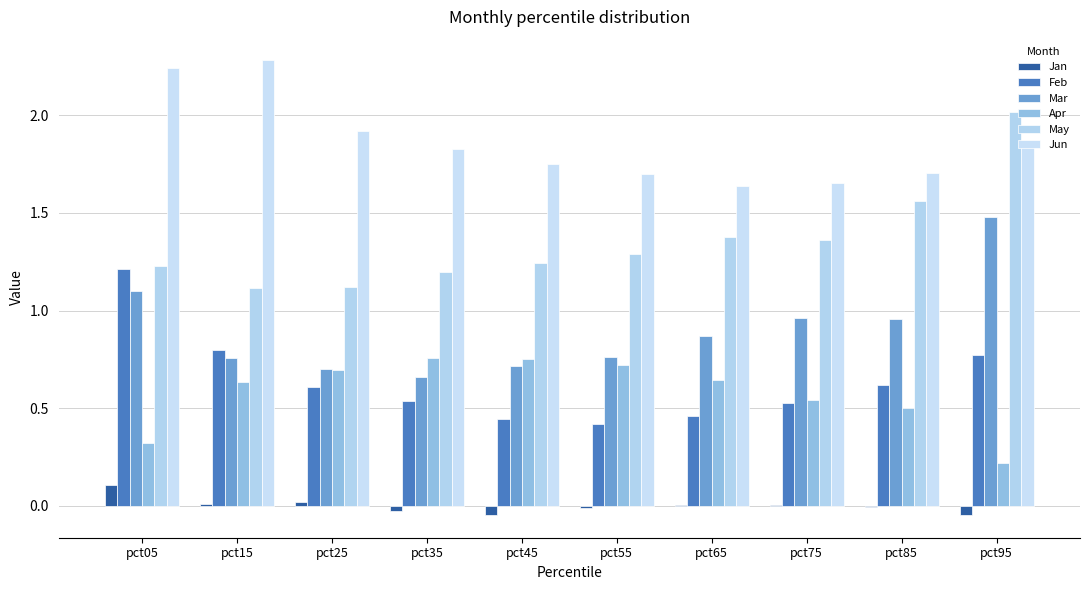

What is the spread (max minus min) of values at pct45?

1.8